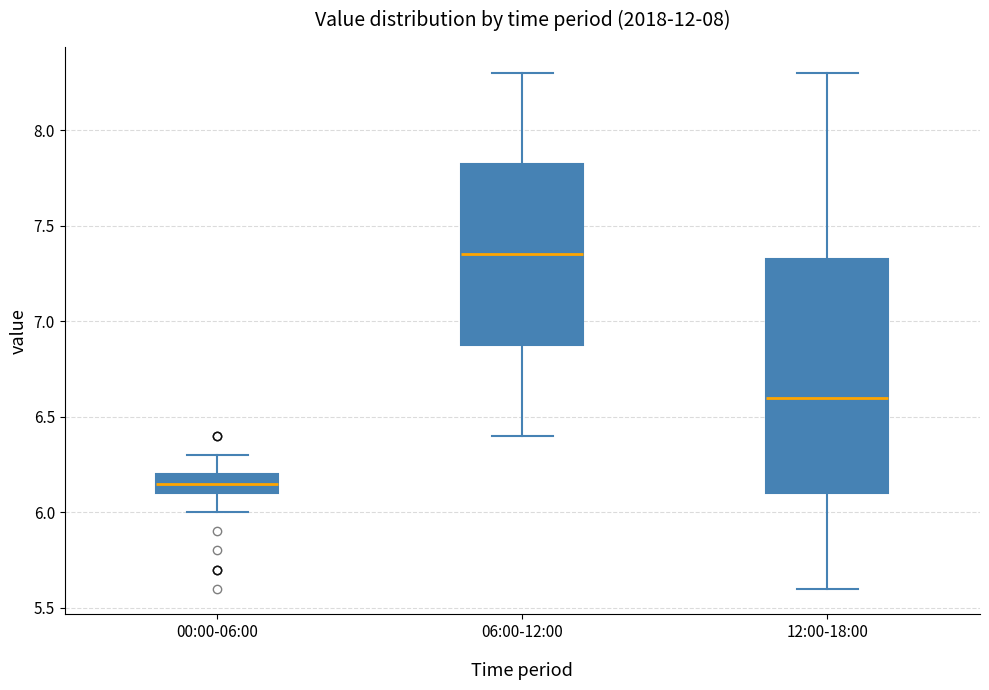

Where is the upper edge of the box for 12:00-18:00 on the y-axis? The values are not printed on the chart, so give them approximately, as read against the axis.

7.35